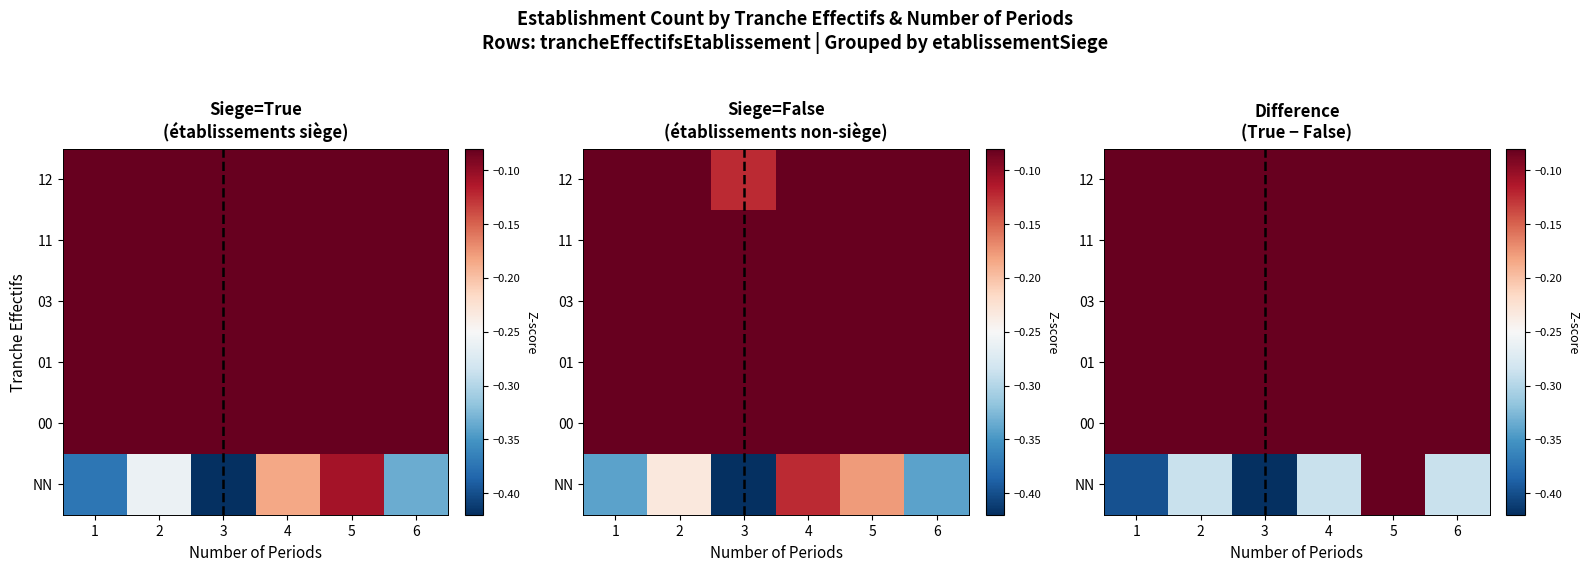

Rank the categories by NN value from lowest to highest.

3, 1, 2, 4, 6, 5